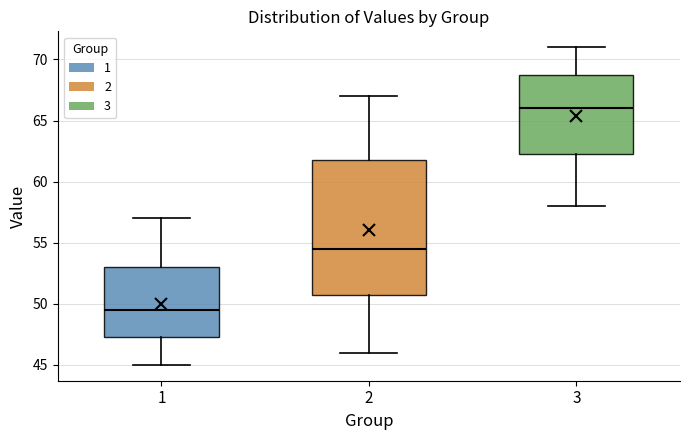

Reading left to right, read every box against the y-axis: the position of its median line, the range the box covers, and the ends of its whiskers. The values are not printed on the chart, so give them approximately, as read against the axis.

1: median 49.5, box 47.5 to 53.0, whiskers 45.0 to 57.0
2: median 54.5, box 51.0 to 62.0, whiskers 46.0 to 67.0
3: median 66.0, box 62.5 to 69.0, whiskers 58.0 to 71.0